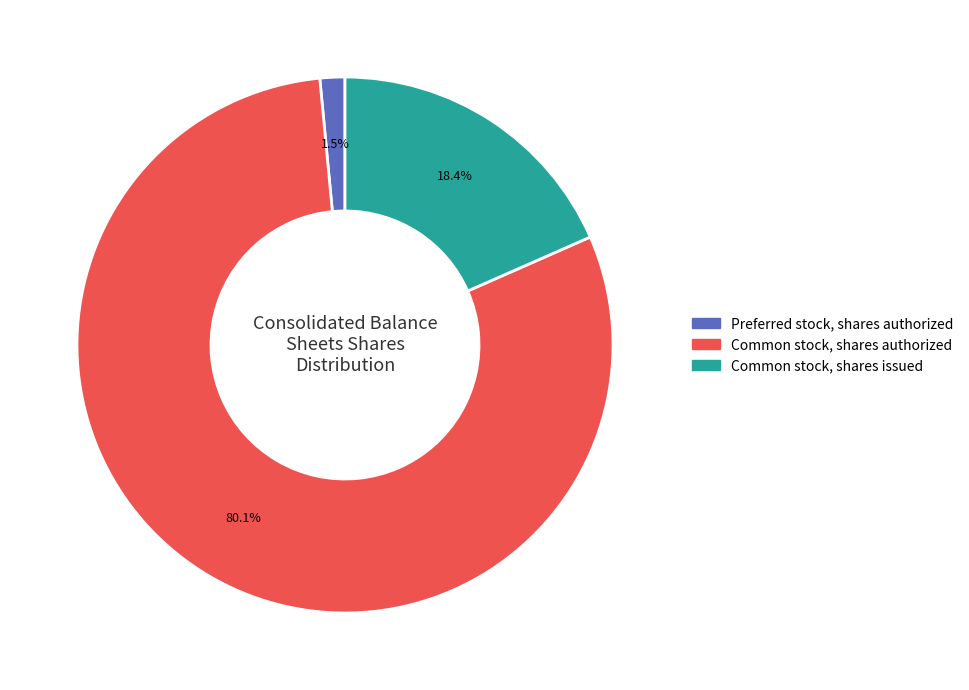

To the nearest percent, what portion does Common stock, shares authorized represent?

80%